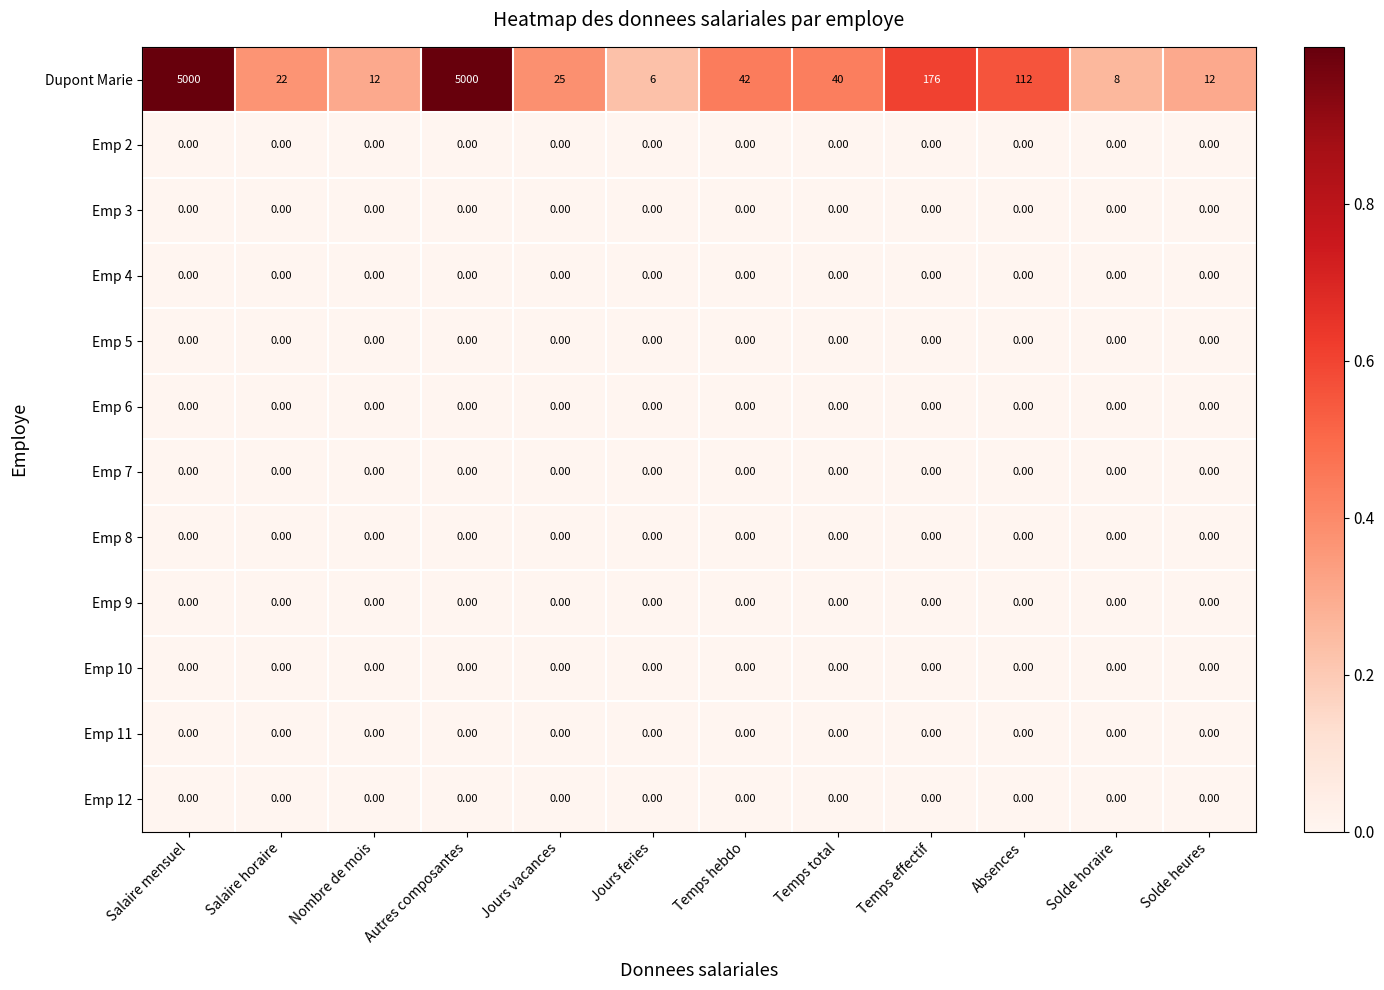

At how many categories does at least one series exceed 0?

12